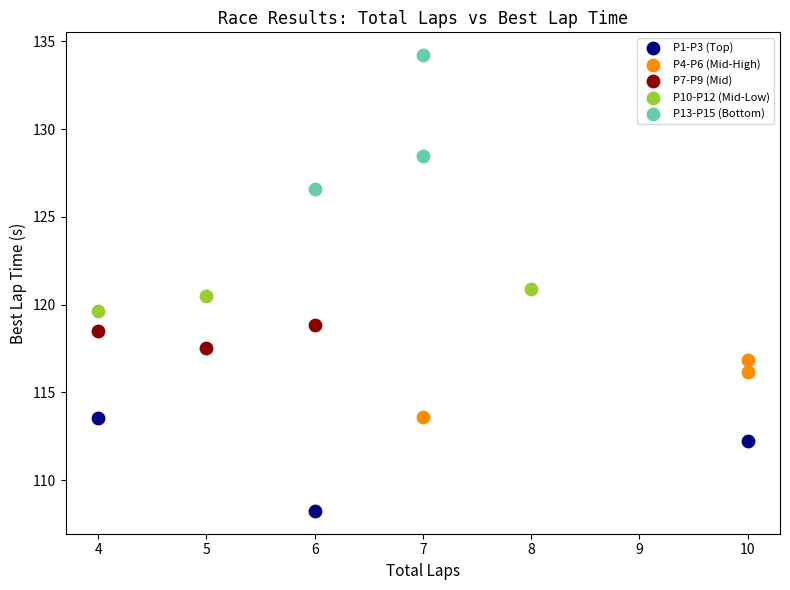

Which series contains the lowest Y value?

P1-P3 (Top)